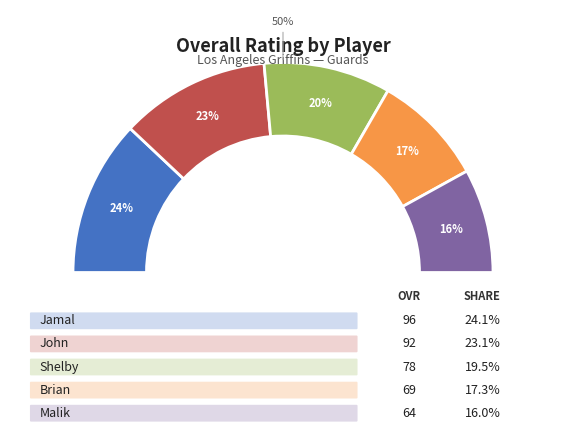

Does any single category account for the majority?

No